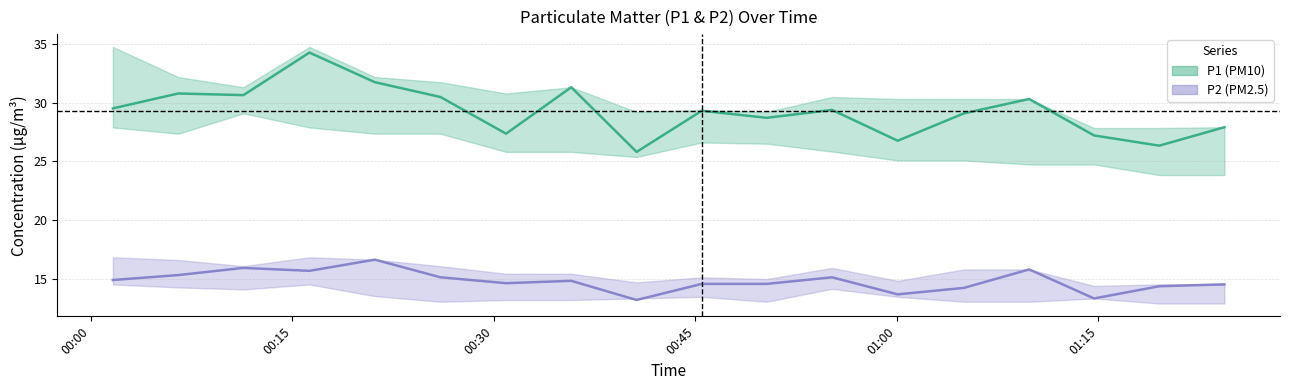

How many categories are shown in the chart?

18